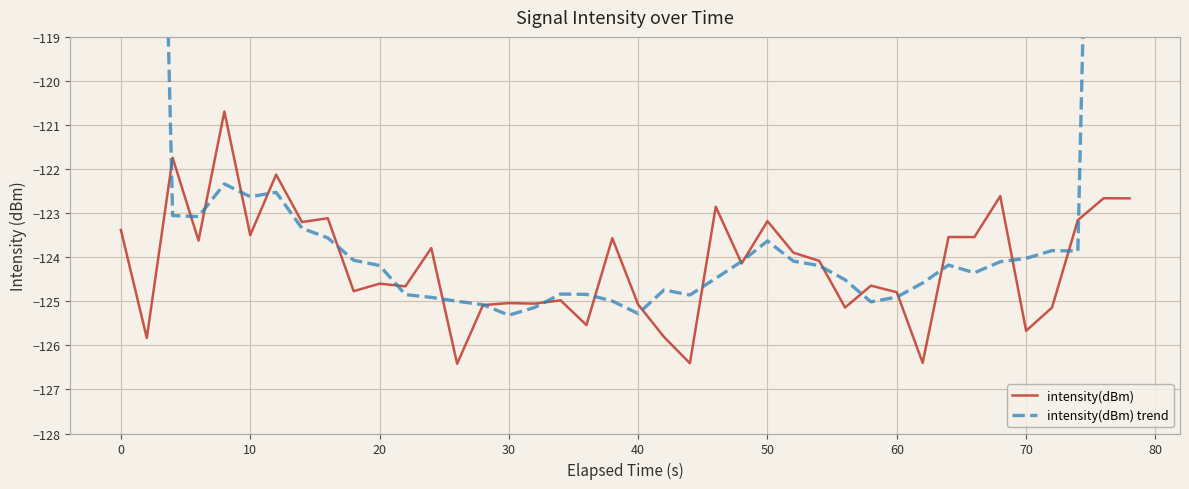

Count the number of categories in the chart.

40